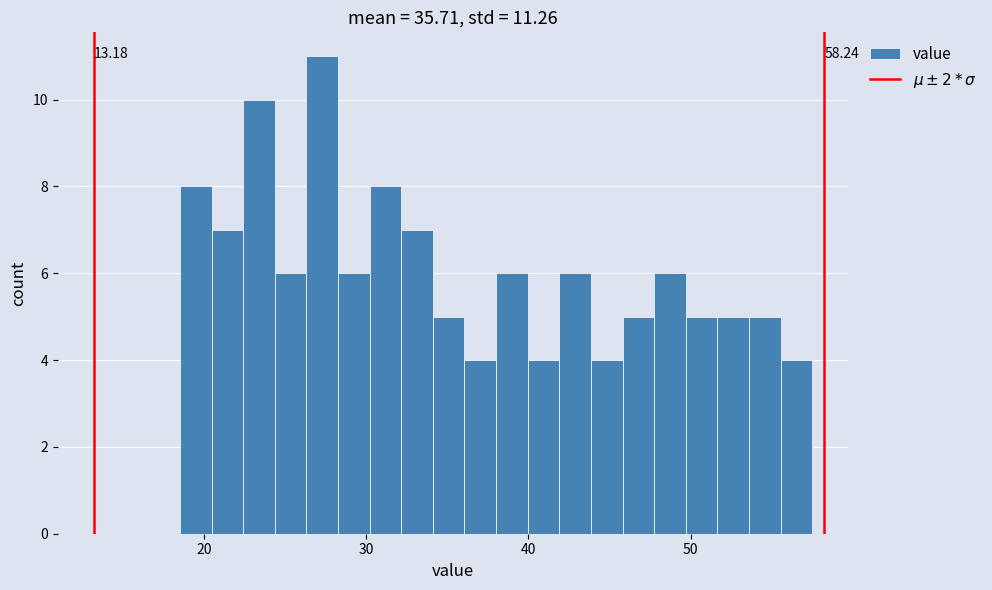

Around what value on the x-axis is the tallest bar? Give the approximate position of its centre, as read against the axis.

27